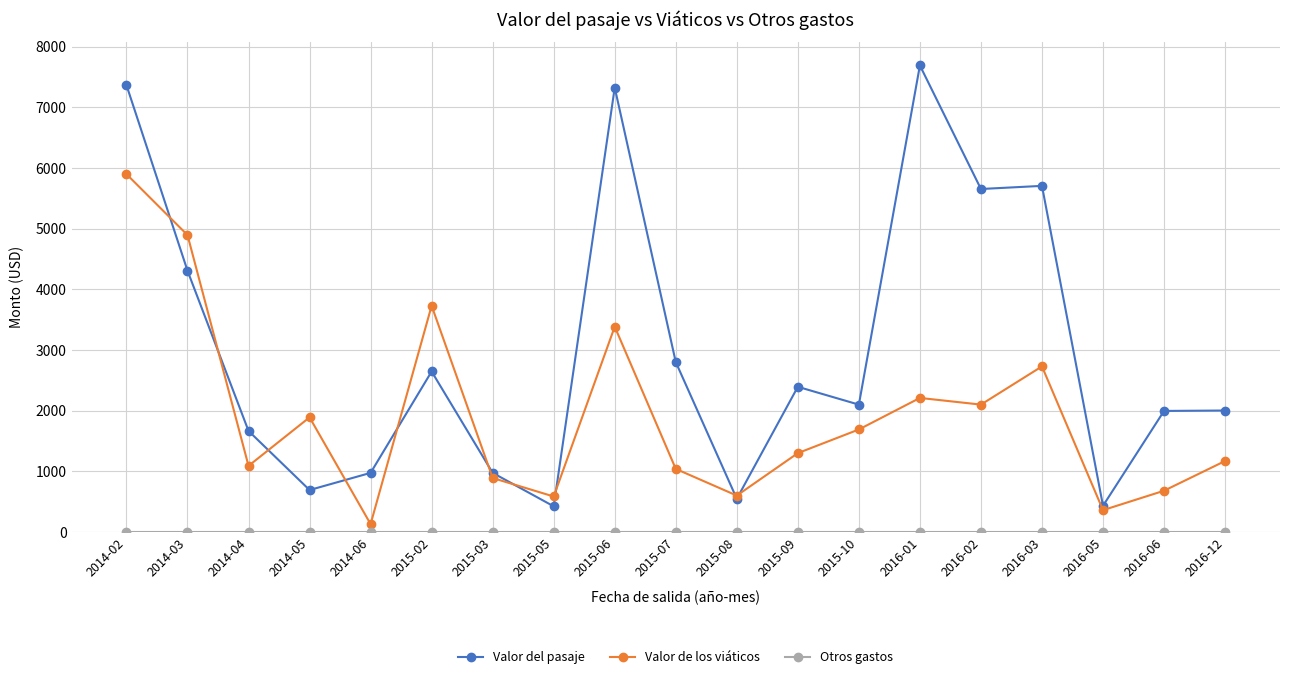

At which label is Valor de los viáticos closest to 3015?

2016-03